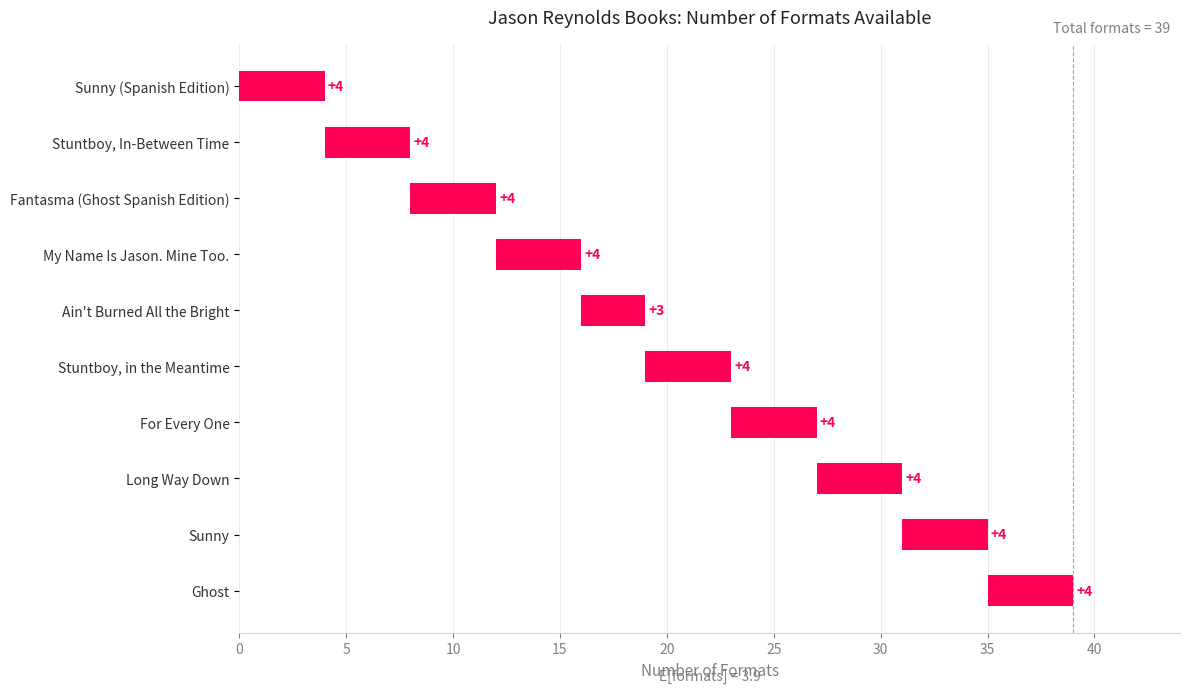

How many series are shown in this chart?

1